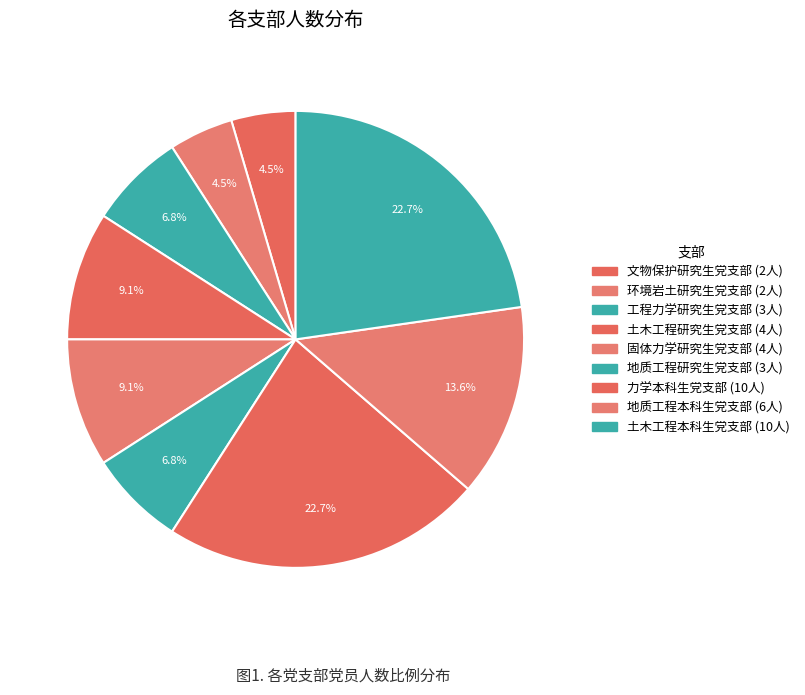

Rank the categories by value from lowest to highest.

文物保护研究生党支部, 环境岩土研究生党支部, 工程力学研究生党支部, 地质工程研究生党支部, 土木工程研究生党支部, 固体力学研究生党支部, 地质工程本科生党支部, 力学本科生党支部, 土木工程本科生党支部